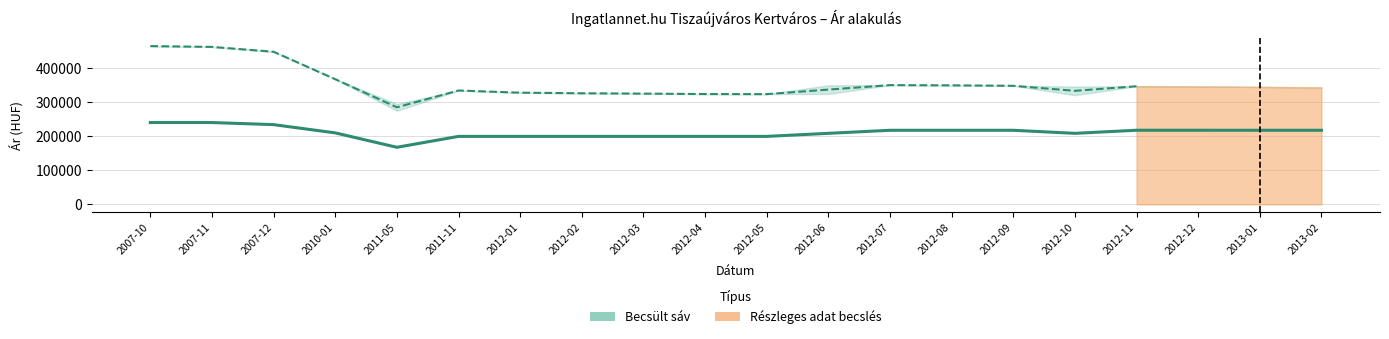

What is the maximum value for Átlagos négyzetméter ár?

240740